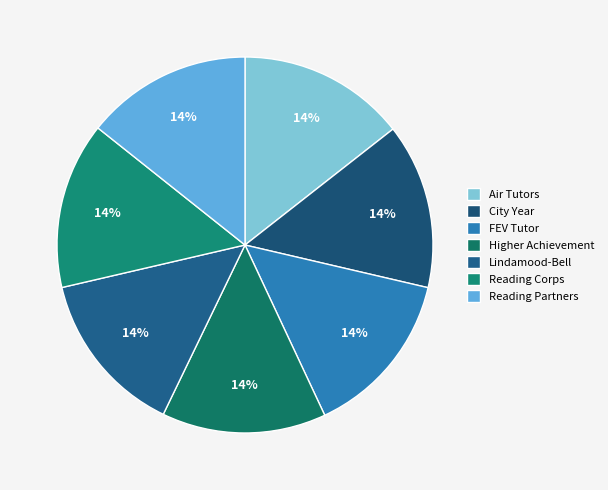

How many slices are in this pie chart?

7